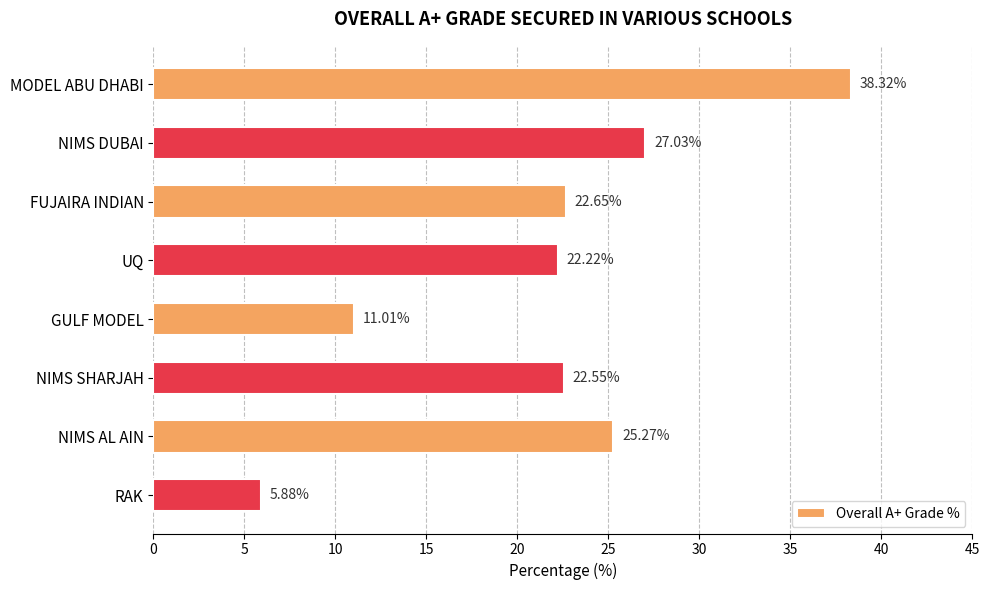

How many data points does each series have?

8